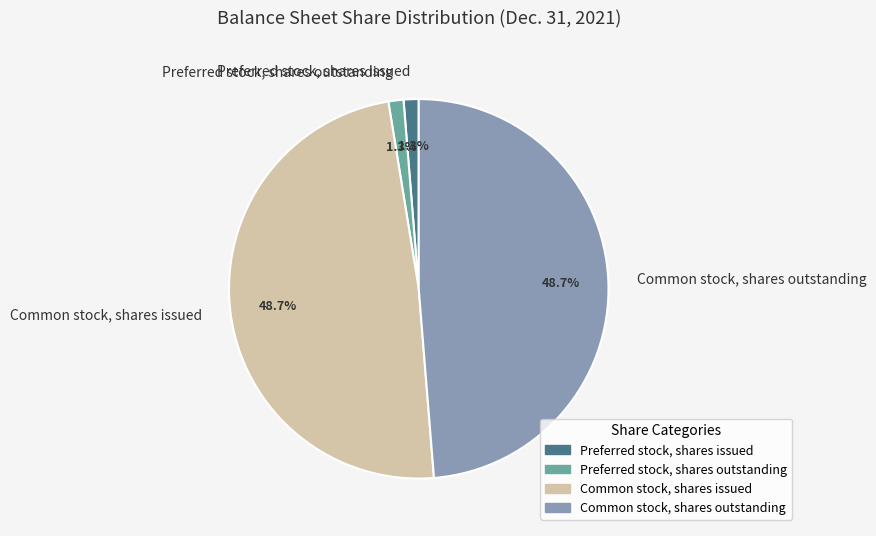

To the nearest percent, what percentage of the pie is Common stock, shares outstanding?

49%